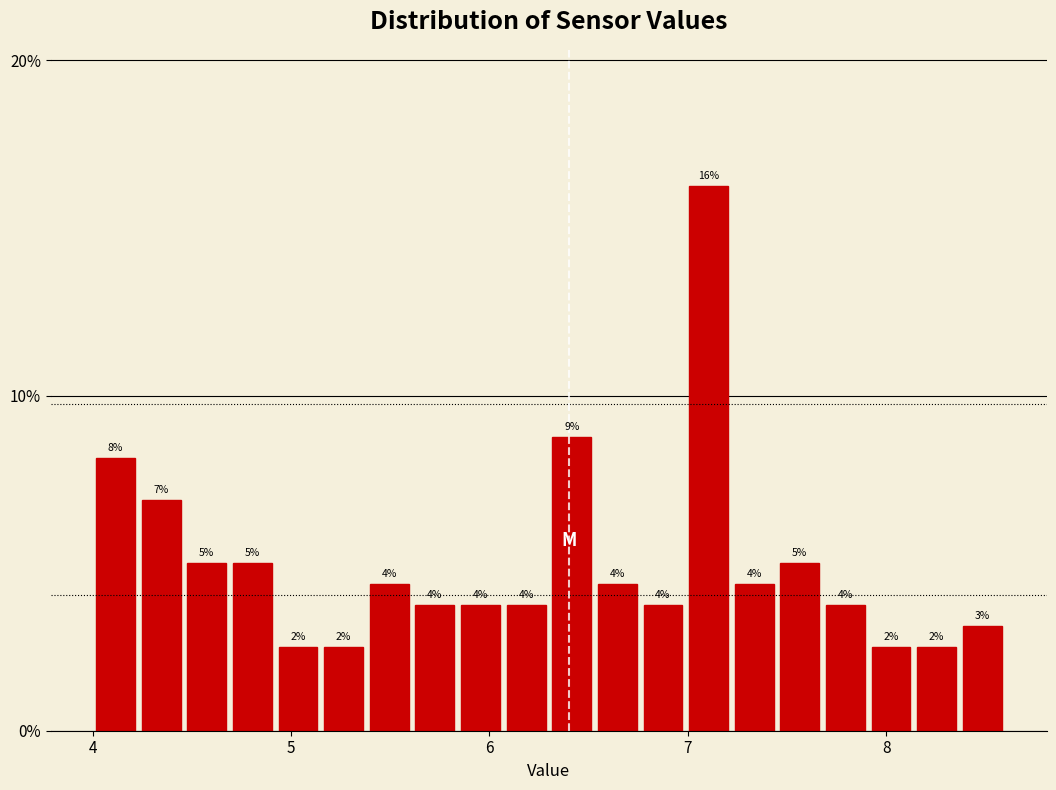

Around what value on the x-axis is the tallest bar? Give the approximate position of its centre, as read against the axis.

7.1